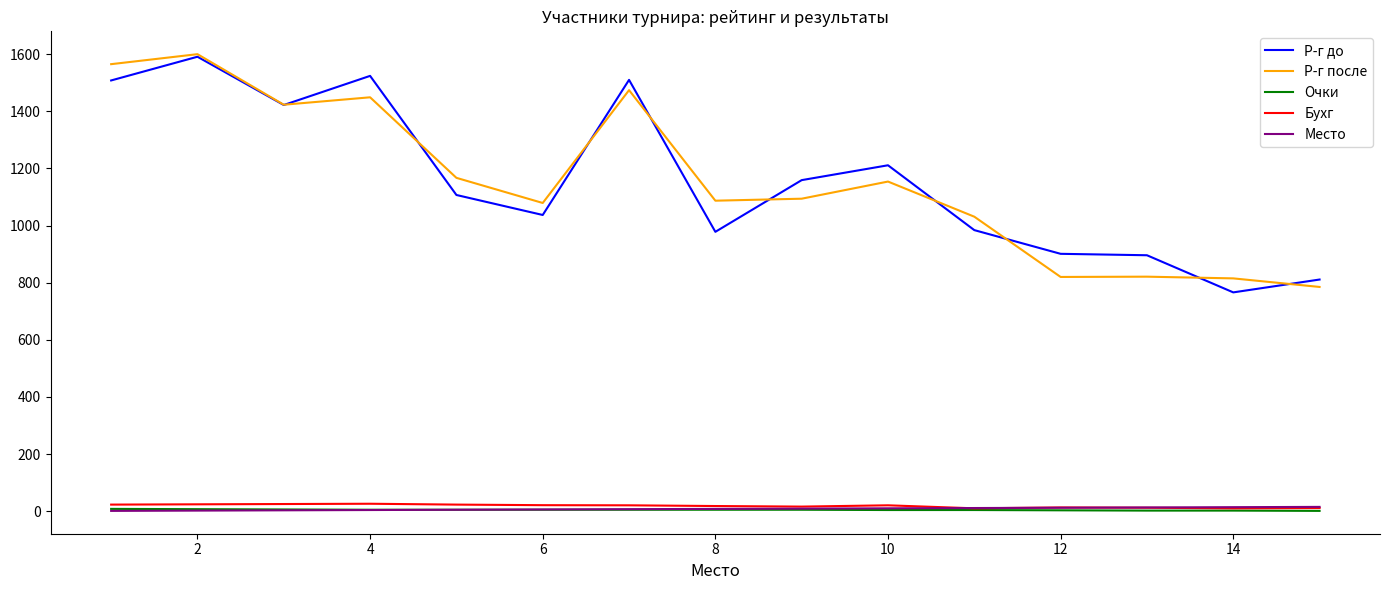

What is the maximum value for Р-г до?

1591.0